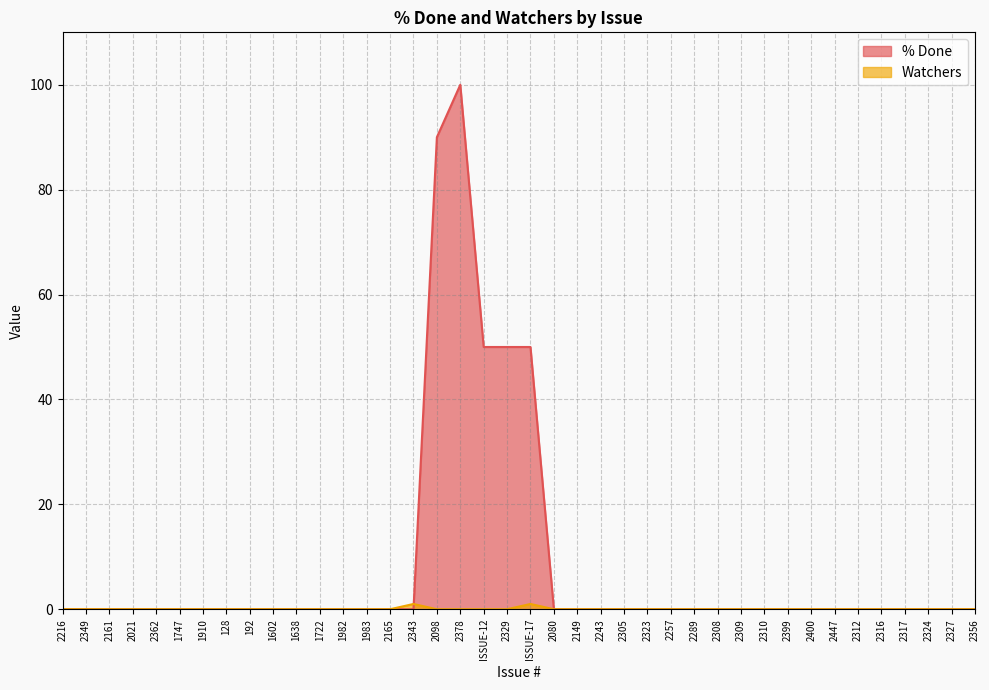

How many intersections are there between Watchers and % Done?

1